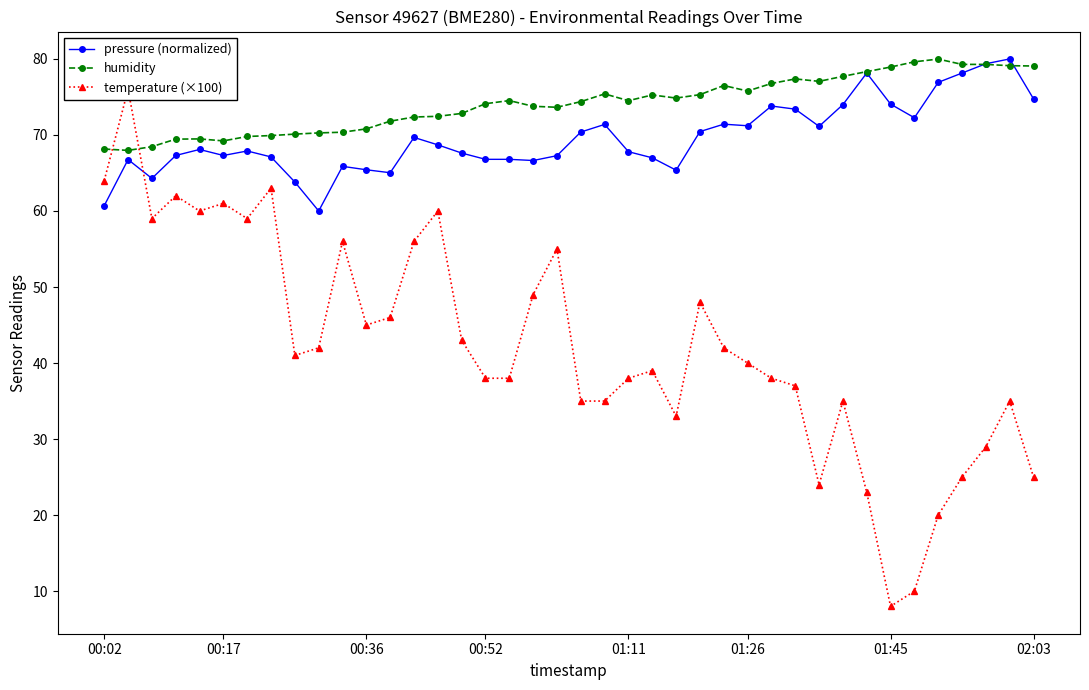

The pressure (normalized) series shows 39.5 at 02:03. True or false?

False